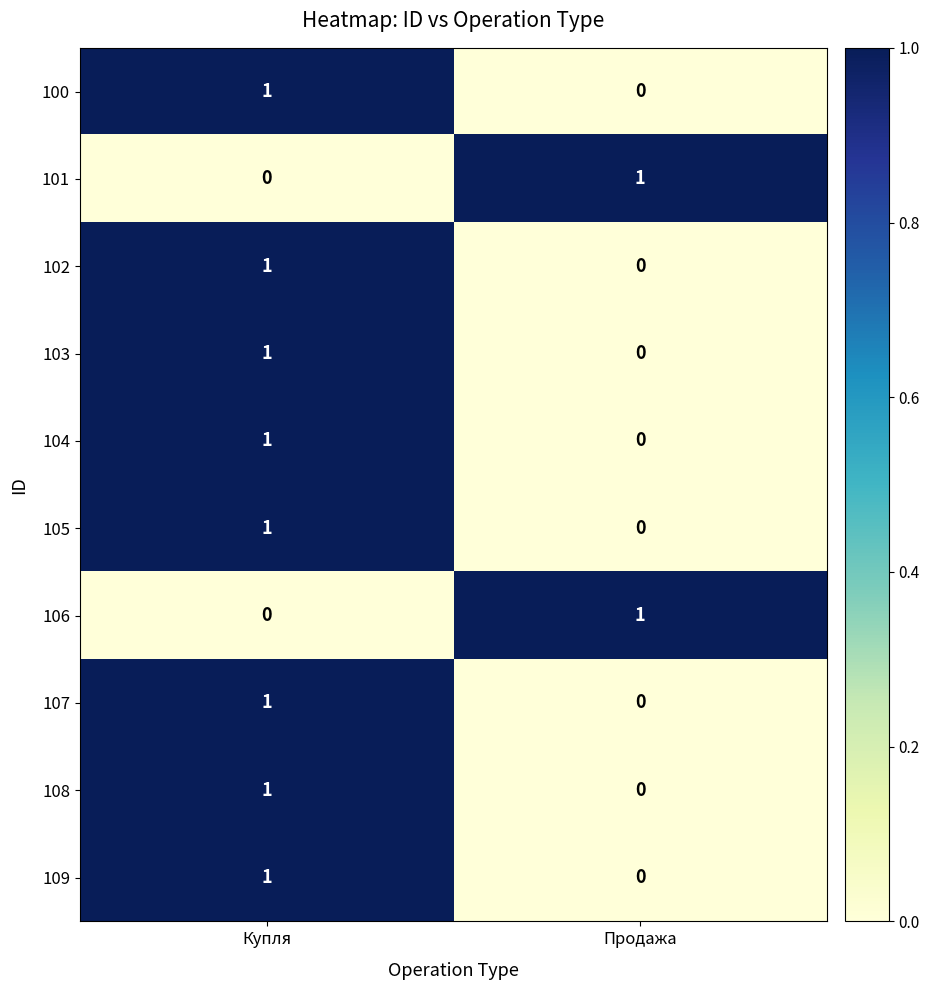

What is the total value across all series at Продажа?

2